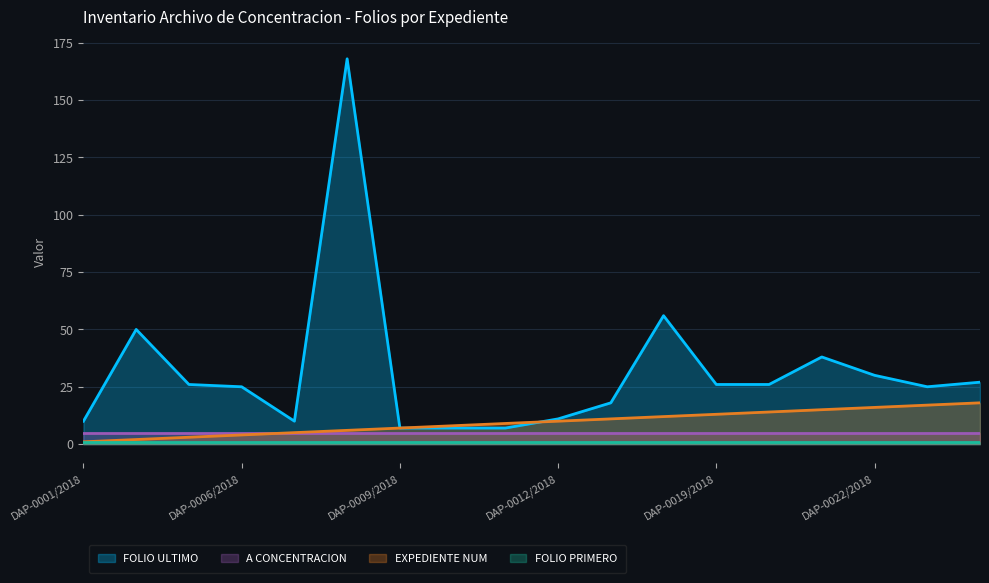

Which series changed the most between DAP-0005/2018 and DAP-0024/2018?

EXPEDIENTE NUM